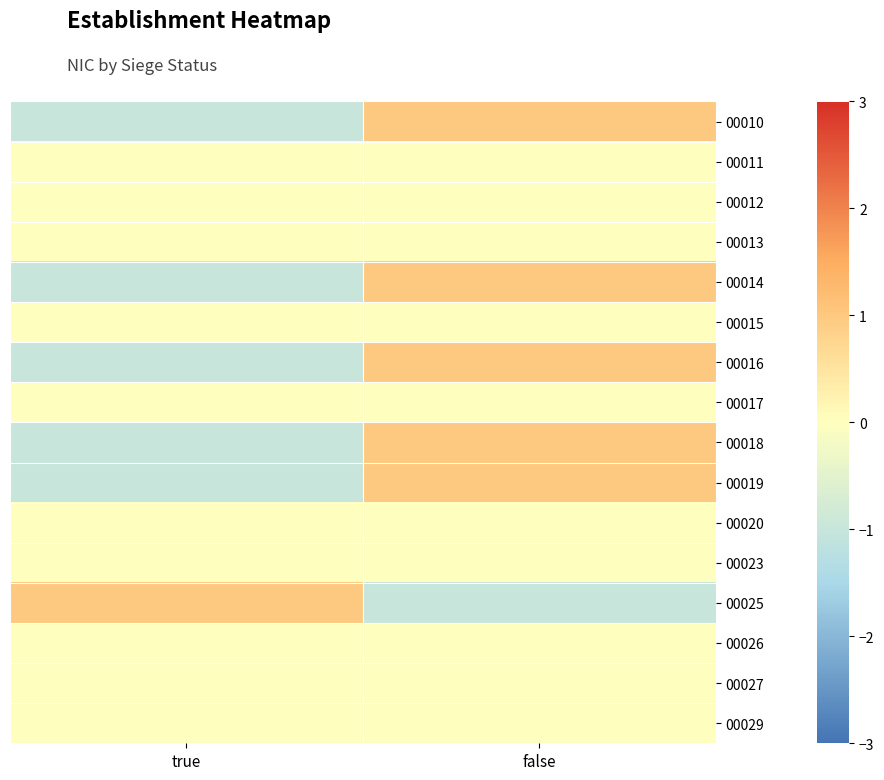

At true, list the series in order from largest to smallest.

00025, 00011, 00012, 00013, 00015, 00017, 00020, 00023, 00026, 00027, 00029, 00010, 00014, 00016, 00018, 00019